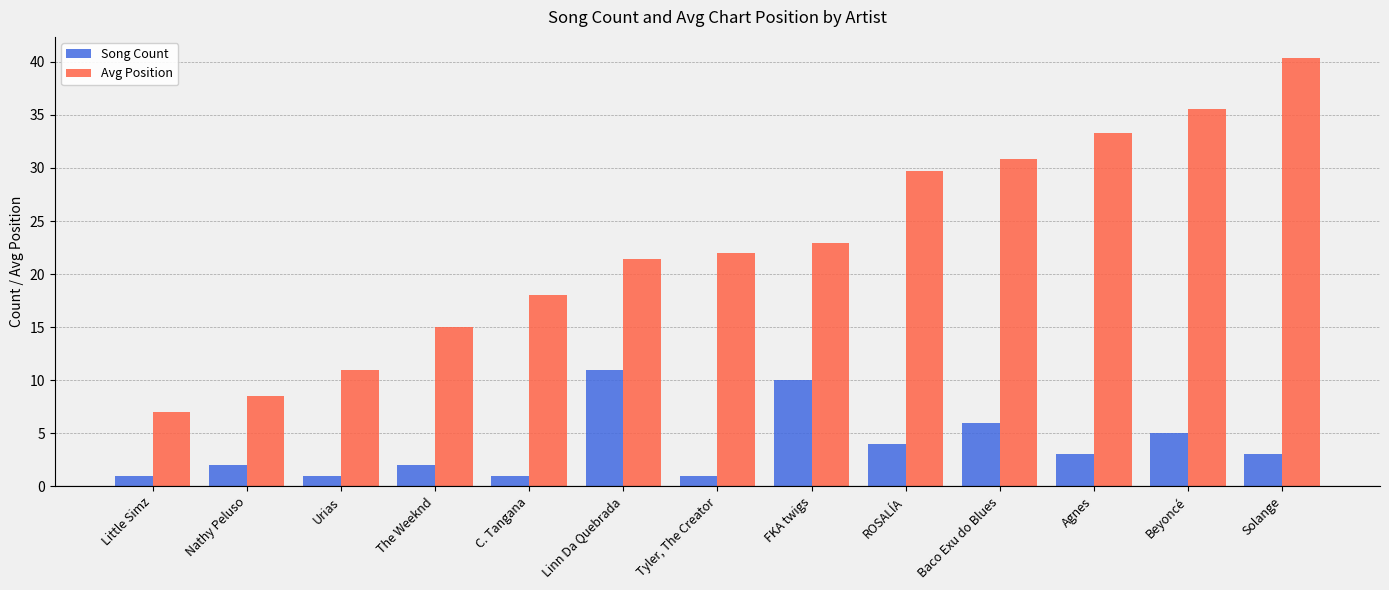

The value of Avg Position at ROSALÍA is 17.9. True or false?

False